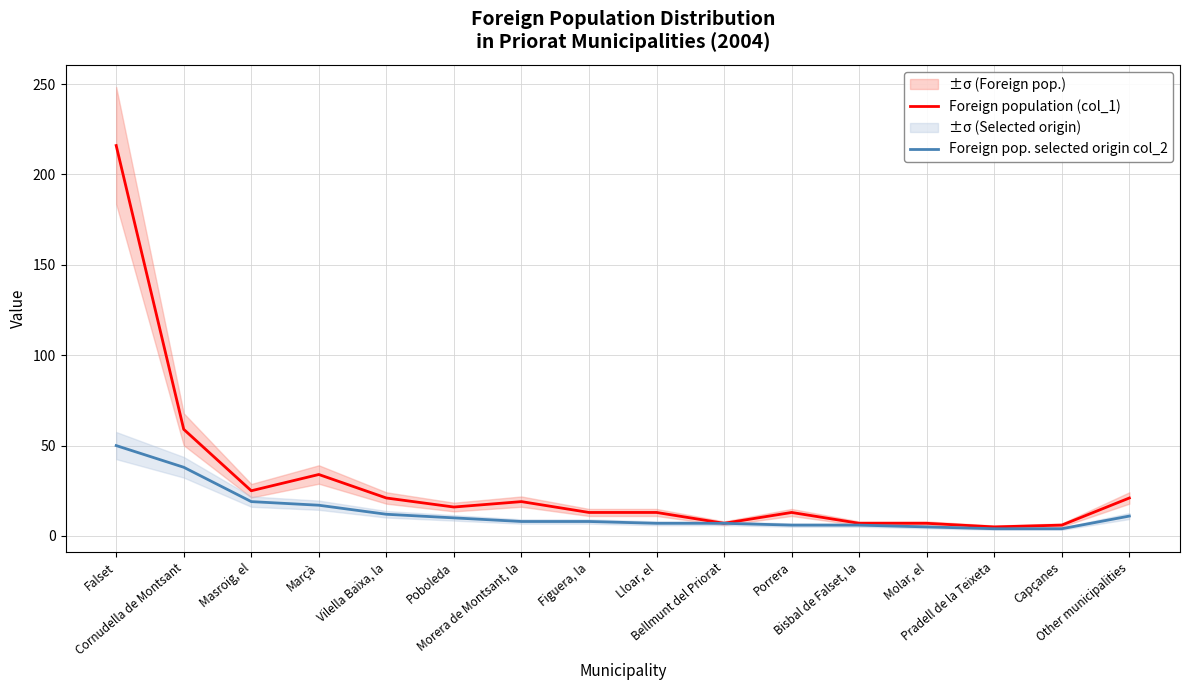

Is it true that Foreign population (col_1) equals 11 at Bisbal de Falset, la?

False